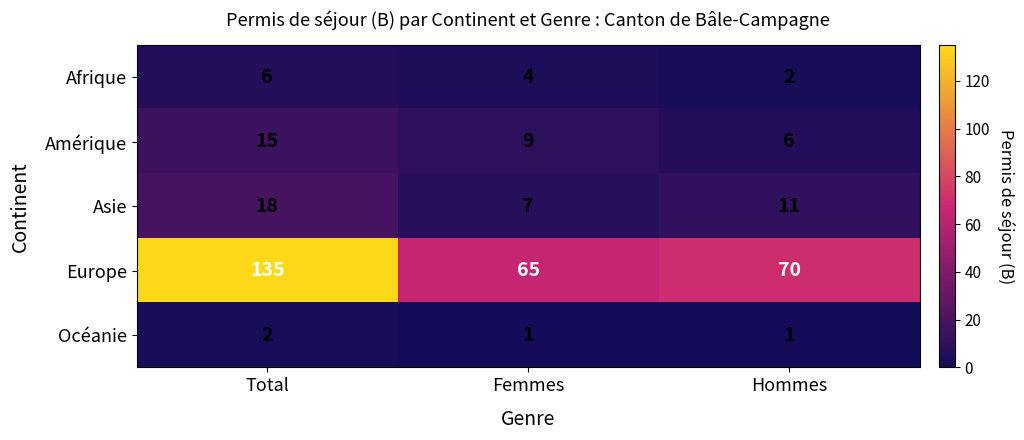

How many data points in Afrique are less than 4?

1